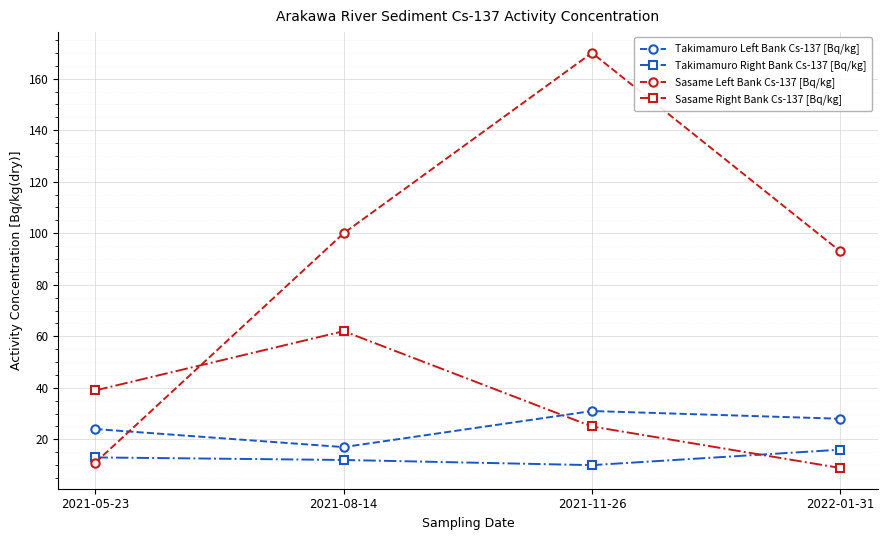

Which category has the highest value across all series?

2021-11-26